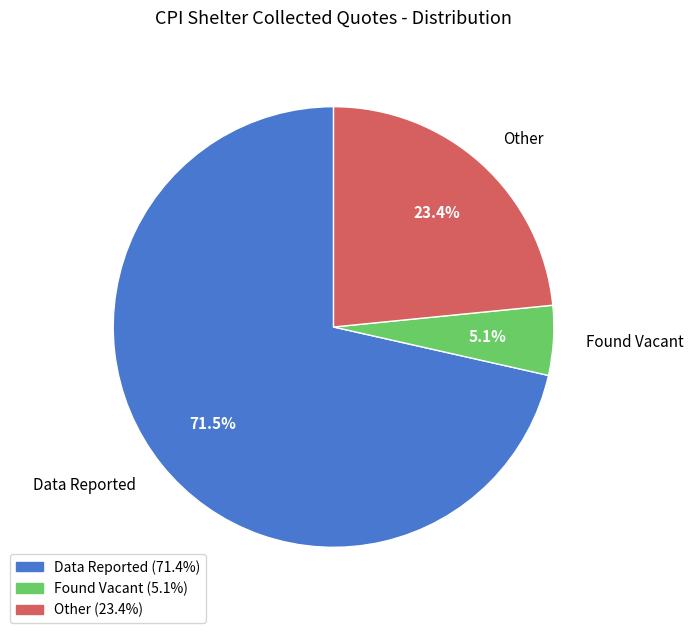

Rank the categories by value from lowest to highest.

Found Vacant, Other, Data Reported